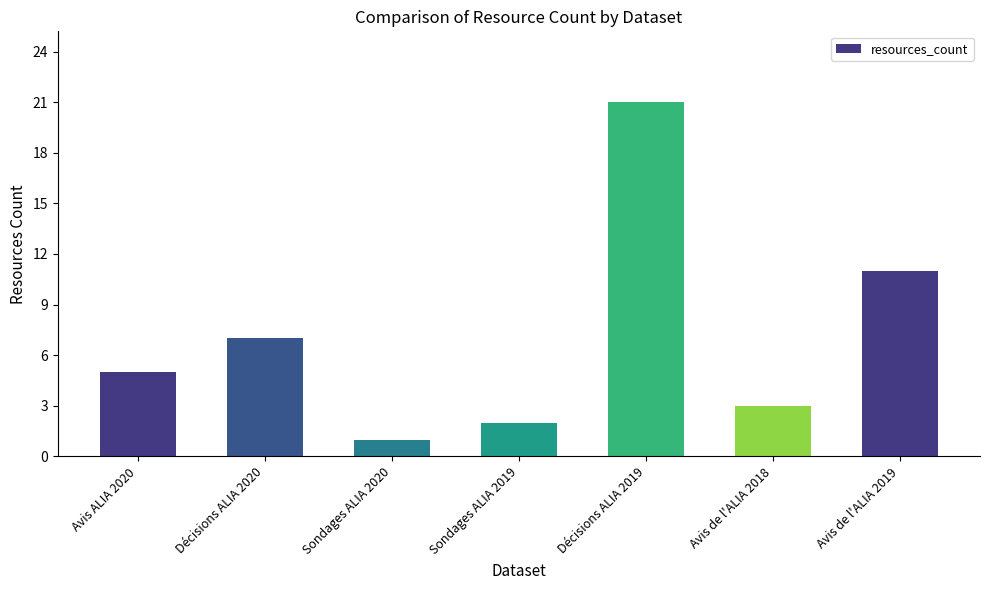

What is the label of the 3rd bar from the left?

Sondages ALIA 2020